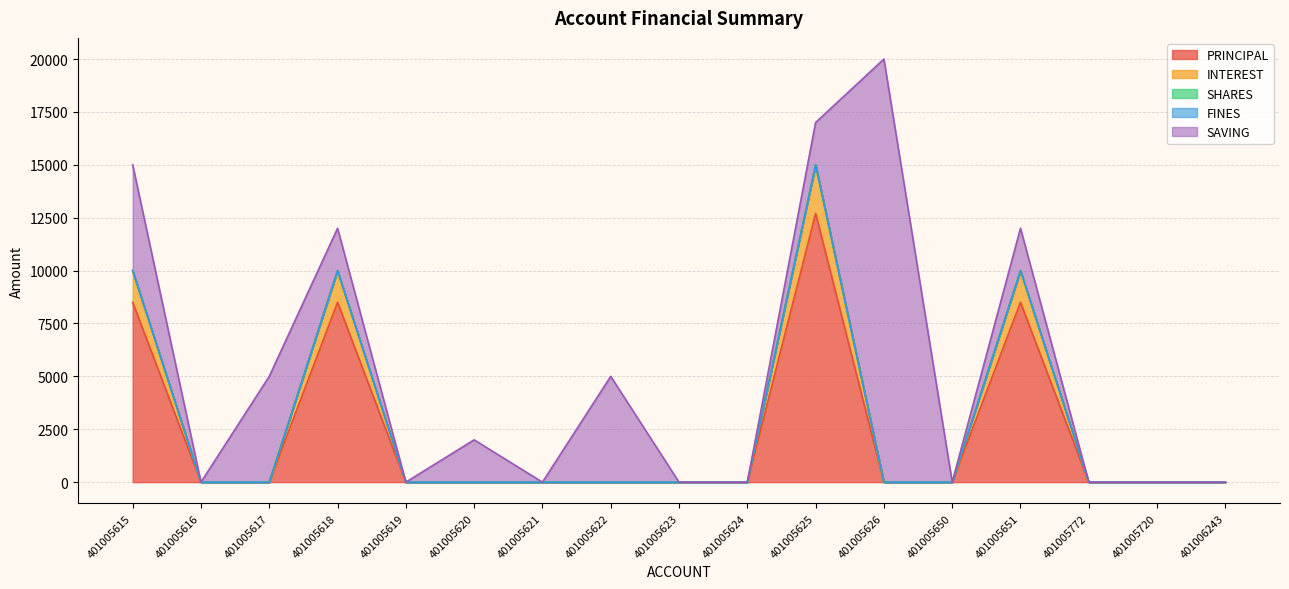

True or false: FINES and INTEREST intersect in this chart.

False